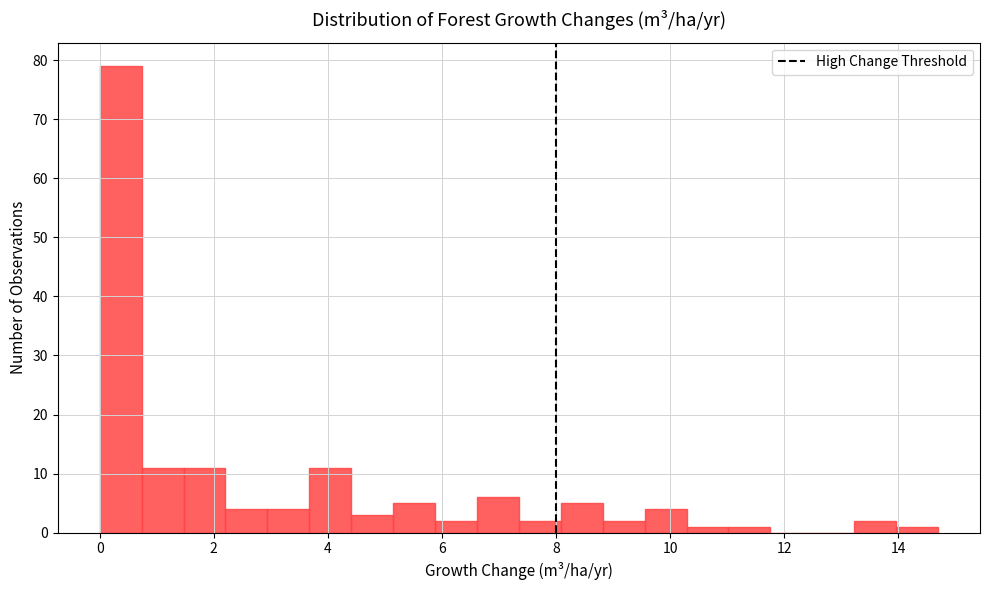

Read against the x-axis, roughly where is the centre of the tallest bar?

0.4